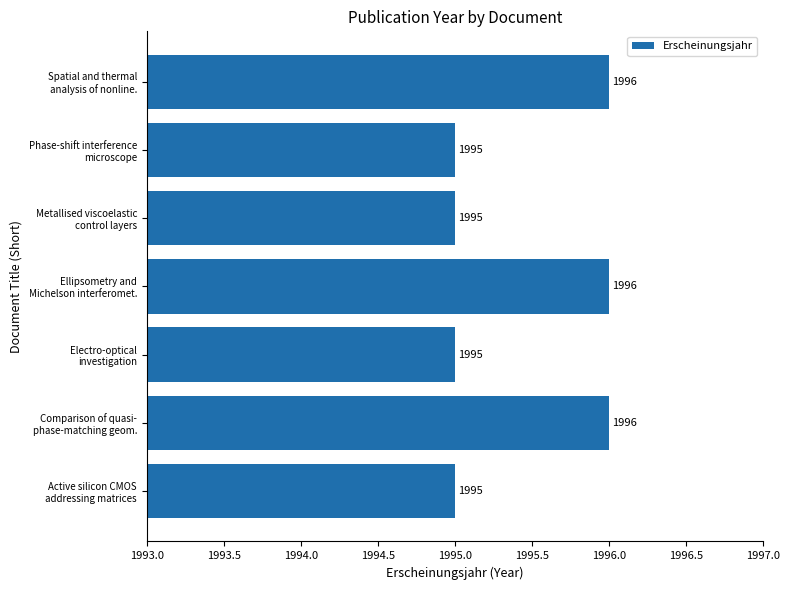

How many categories are shown in the chart?

7